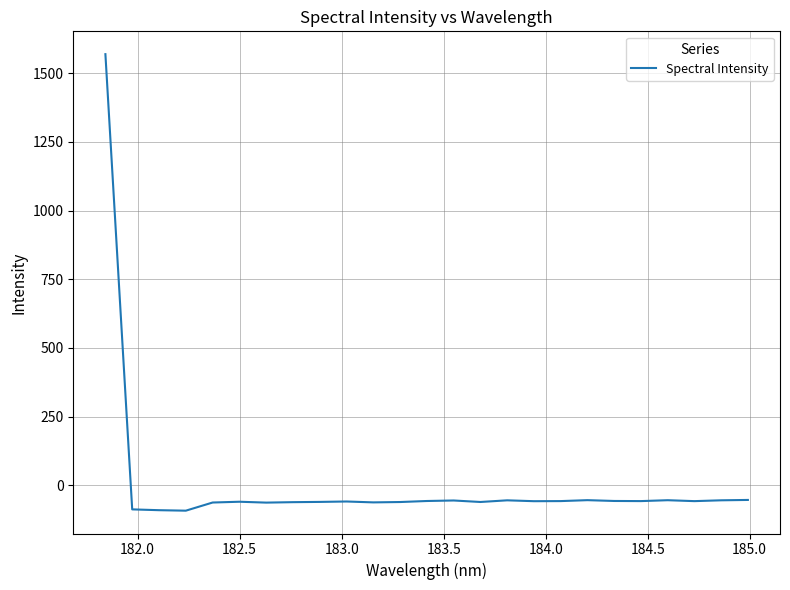

What is the difference between the maximum and minimum values?

1661.0